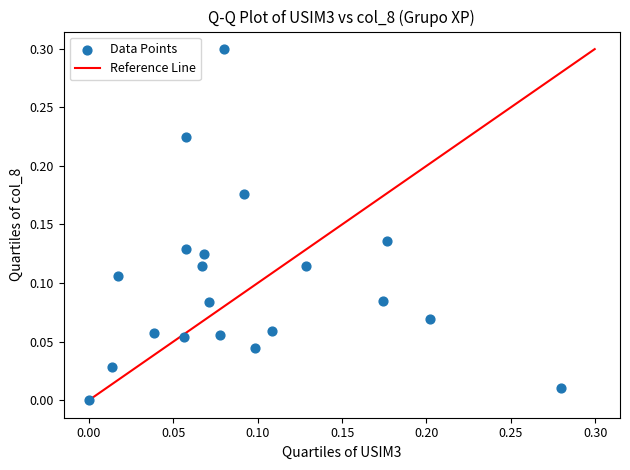

What is the range of Y values (max minus min)?

0.3